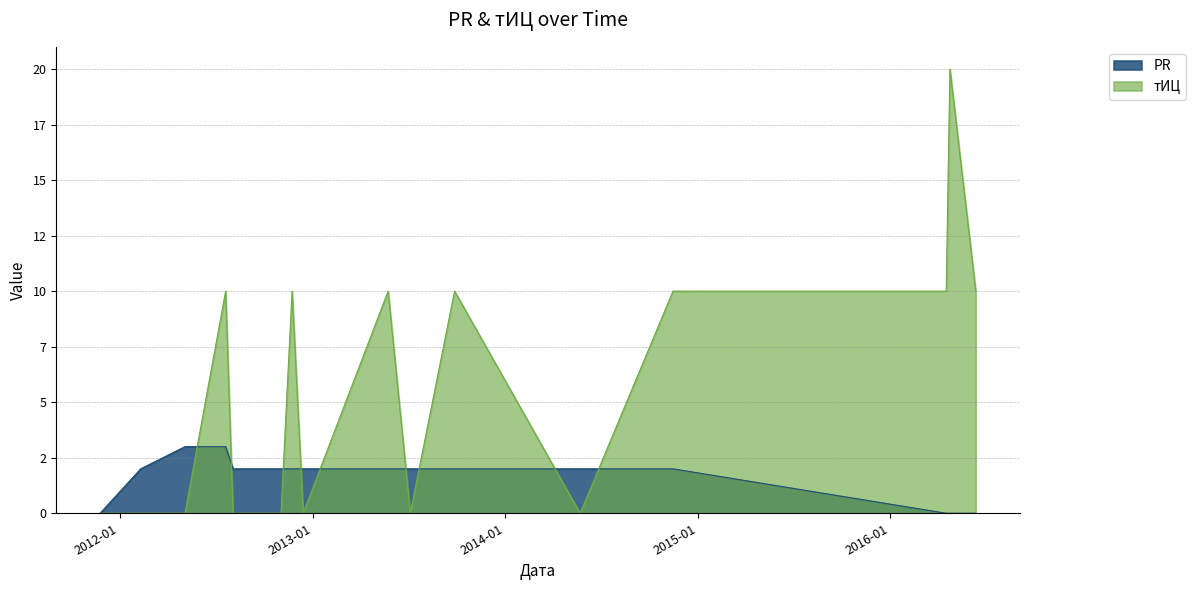

At which label does тИЦ first exceed 10?

2016-04-23